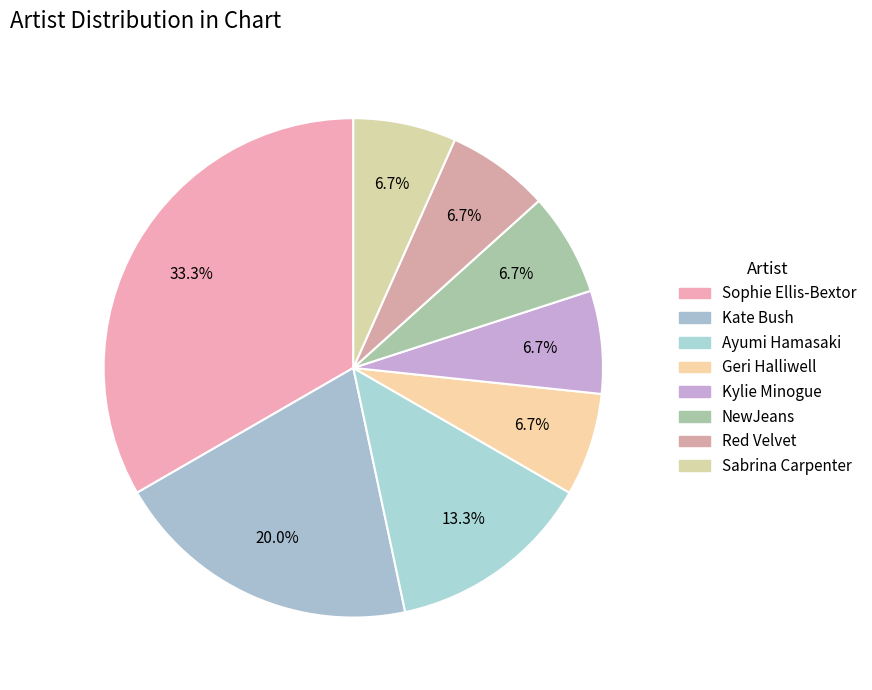

How many slices are in this pie chart?

8